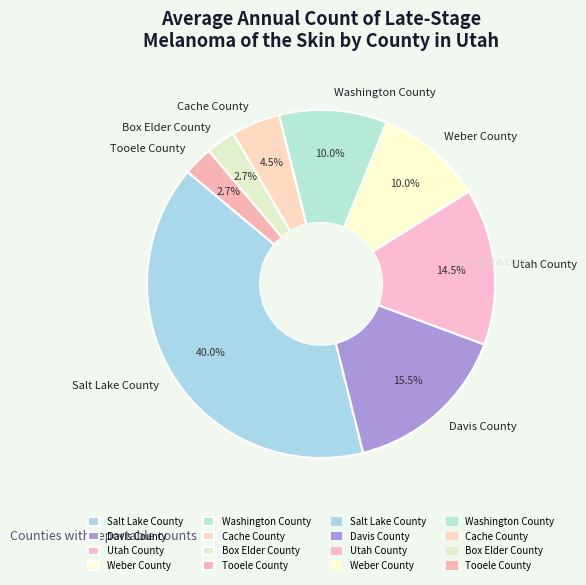

Combined, what portion of the pie is Davis County and Washington County?

25.5%